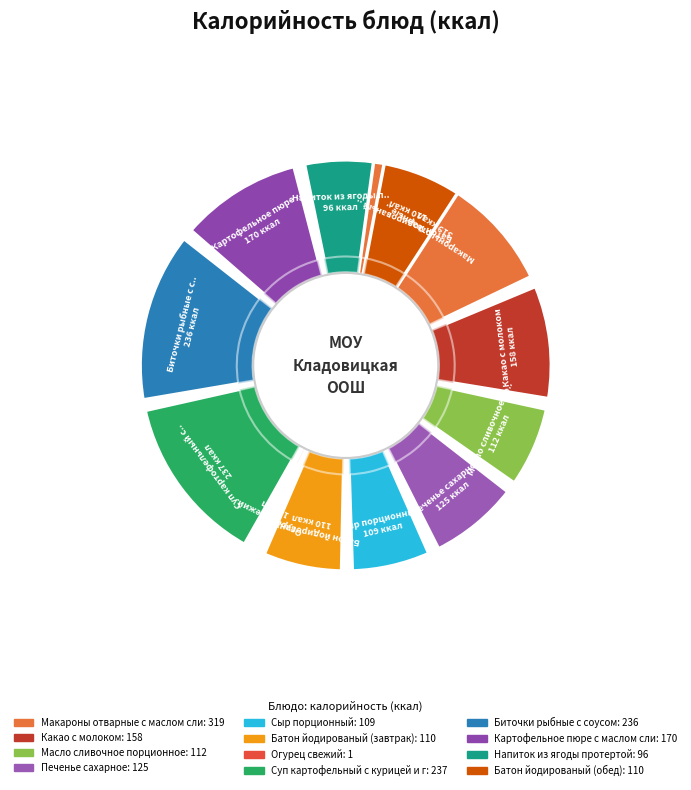

To the nearest percent, what is the average slice percentage?

8%